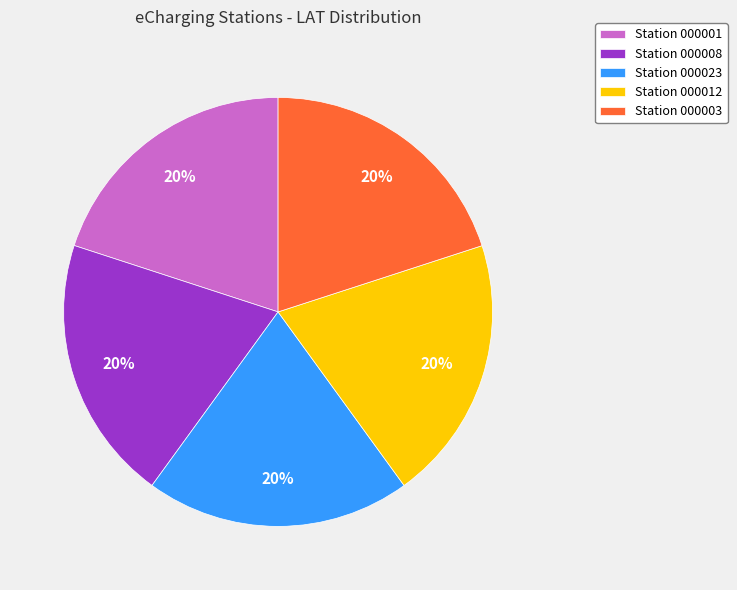

True or false: Station 000023 accounts for 20% of the total.

True